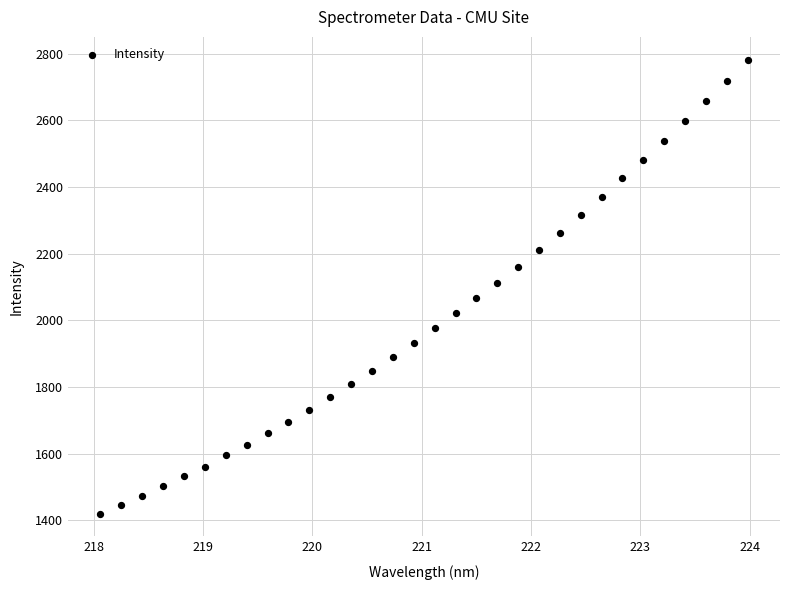

What is the range of X values (max minus min)?

5.9